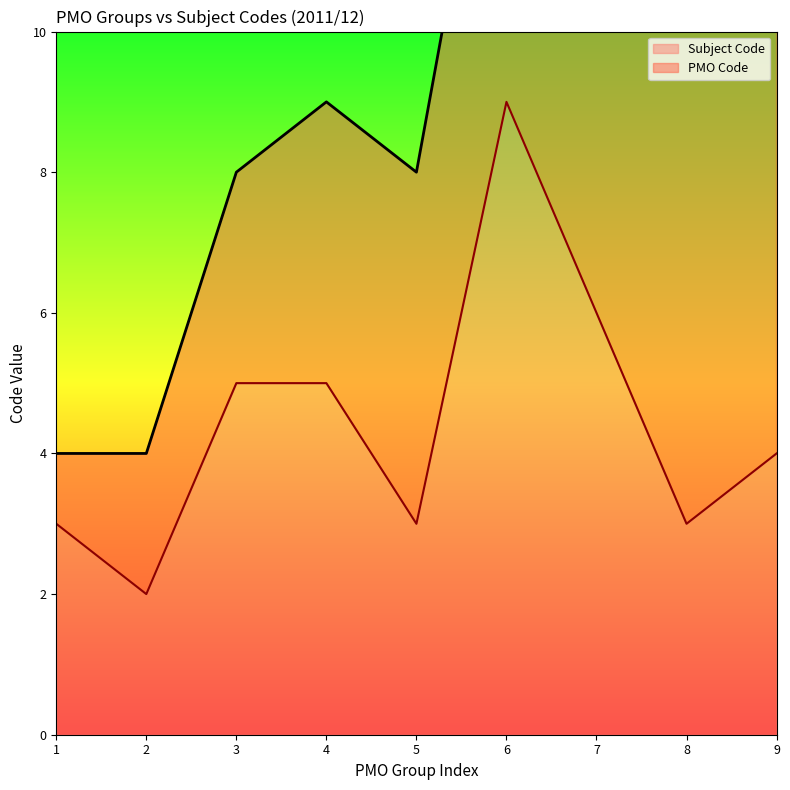

At which label does Subject Code reach its peak?

6